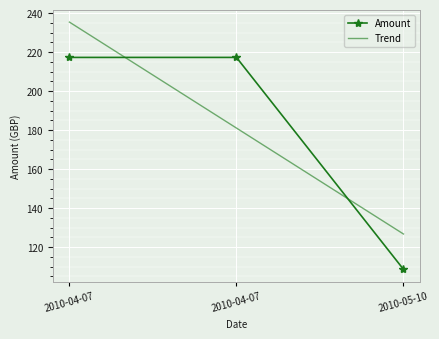

Is it true that Amount equals 217.2 at 2010-04-07?

True